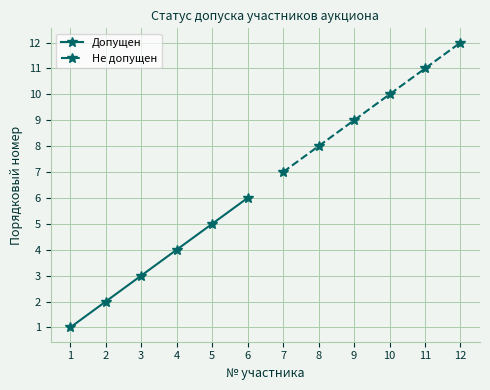

List the series in order of their peak value, highest first.

Не допущен, Допущен